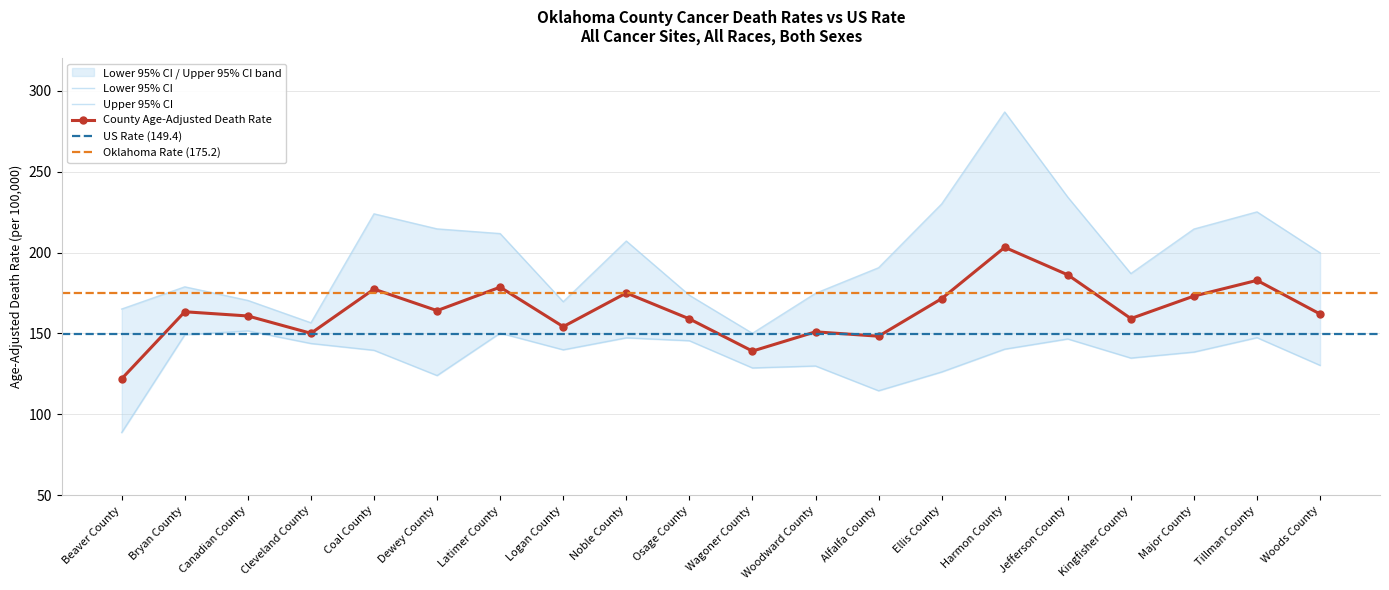

What is the value of the Upper 95% CI point at the 8th from the left?

169.6